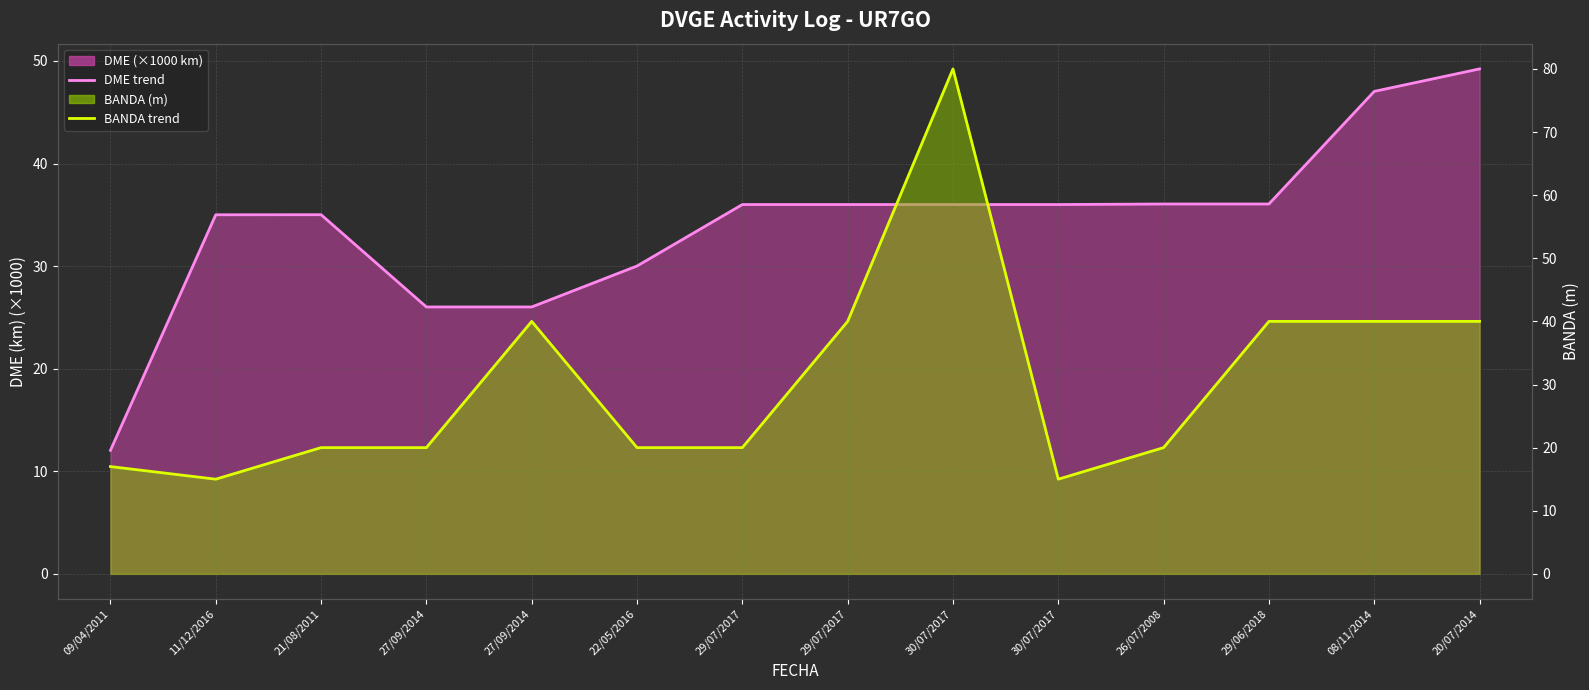

What is the sum of all BANDA trend values?

427.0